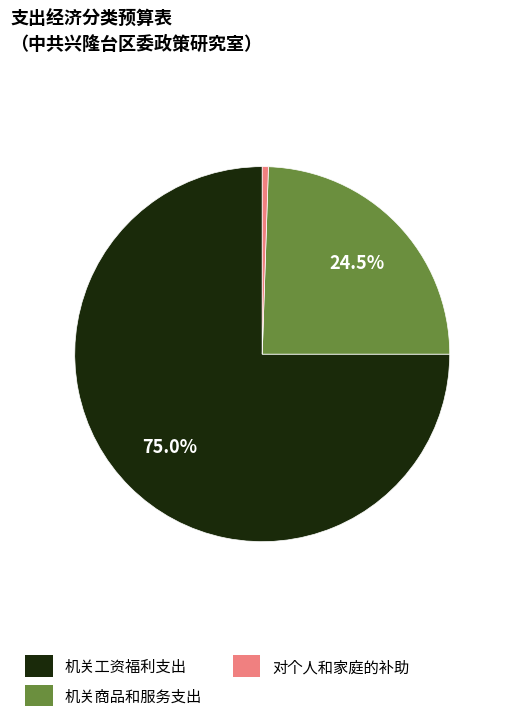

What percentage is the 机关工资福利支出 slice, to the nearest percent?

75%